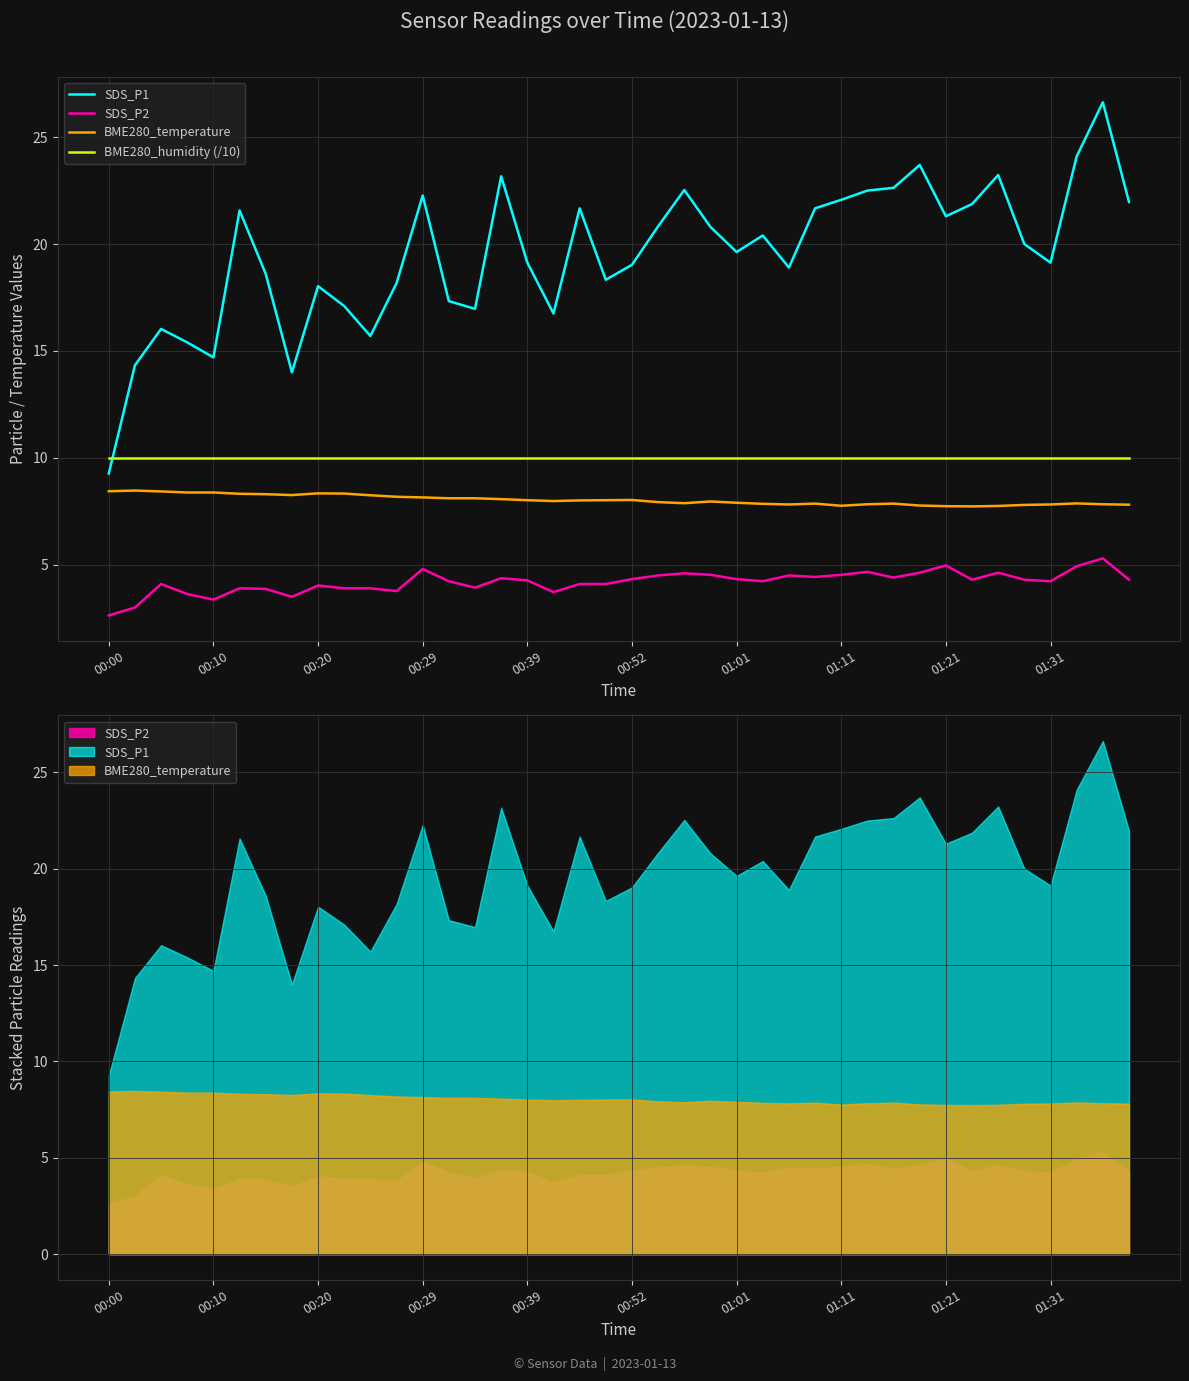

How many data points in SDS_P1 are less than 20?

20